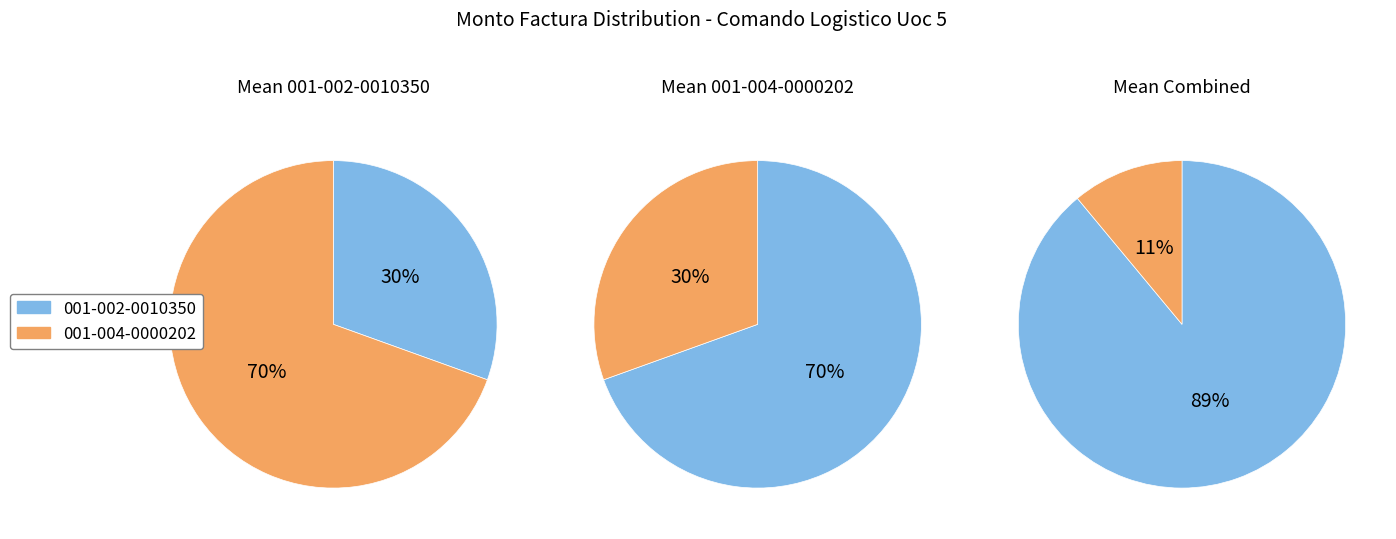

How much of the chart is everything except 001-004-0000202?

30.5%